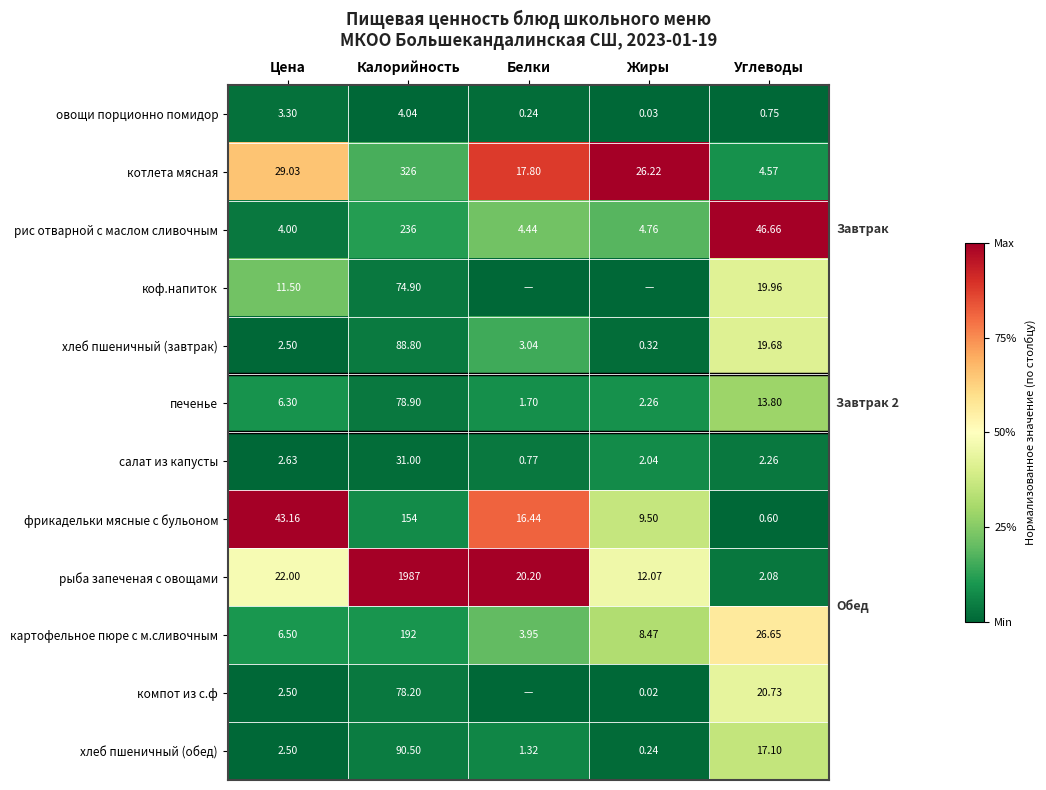

At which label does картофельное пюре с м.сливочным reach its minimum?

Белки